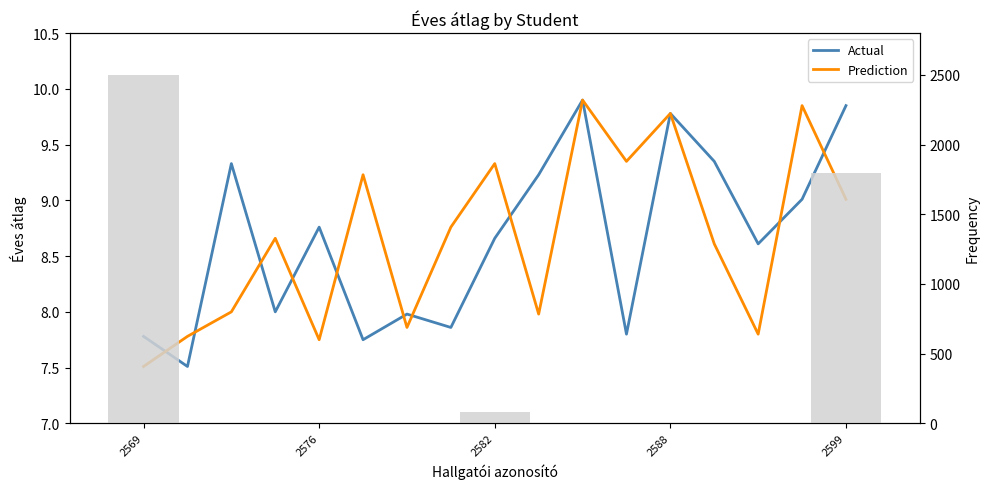

What are all the series names shown in the legend?

Actual, Prediction